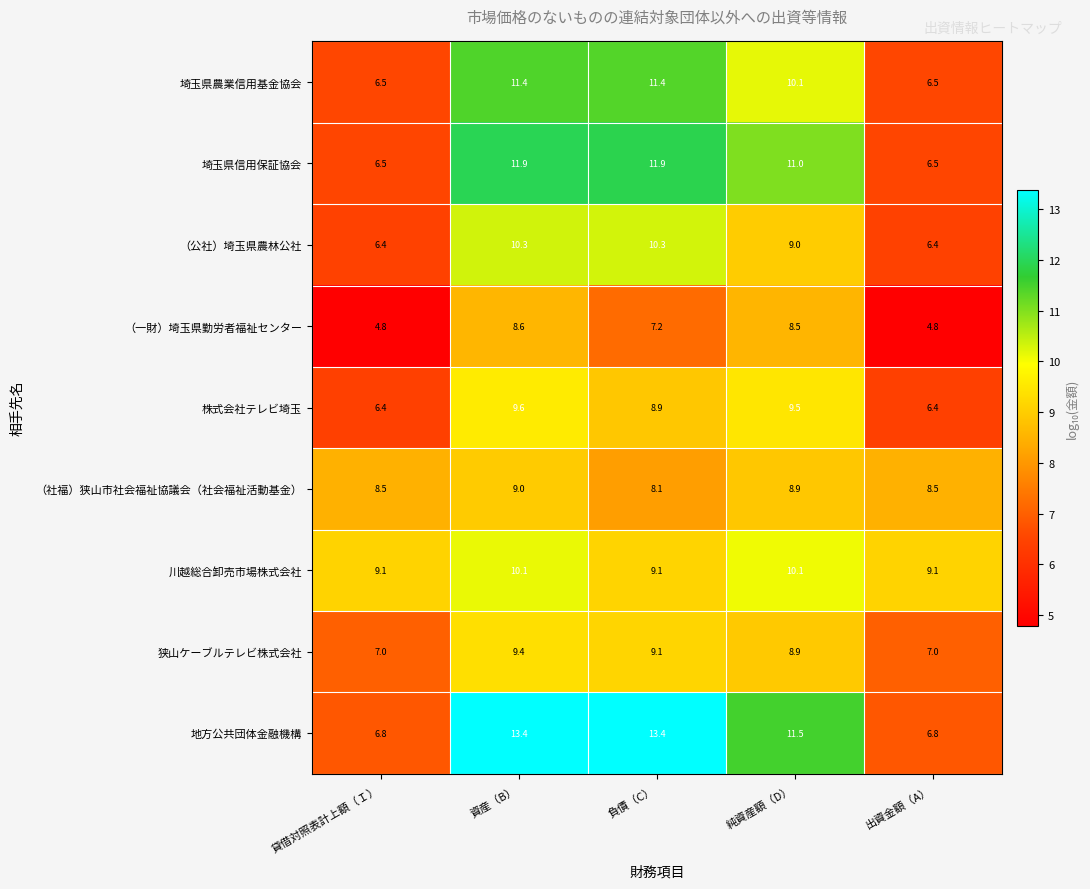

Read the （公社）埼玉県農林公社 value at 貸借対照表計上額（Ｉ）.

6.4